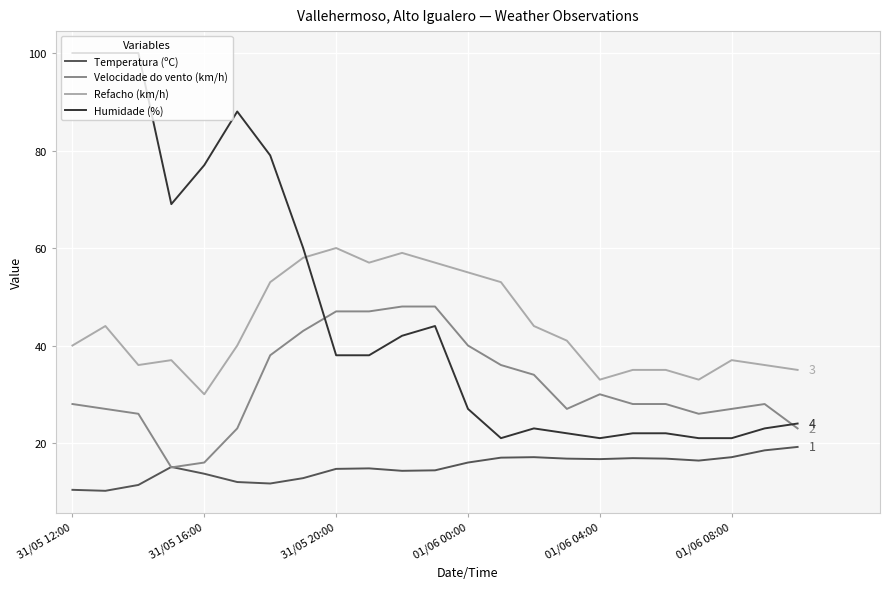

What is the maximum value shown in the chart?

100.0